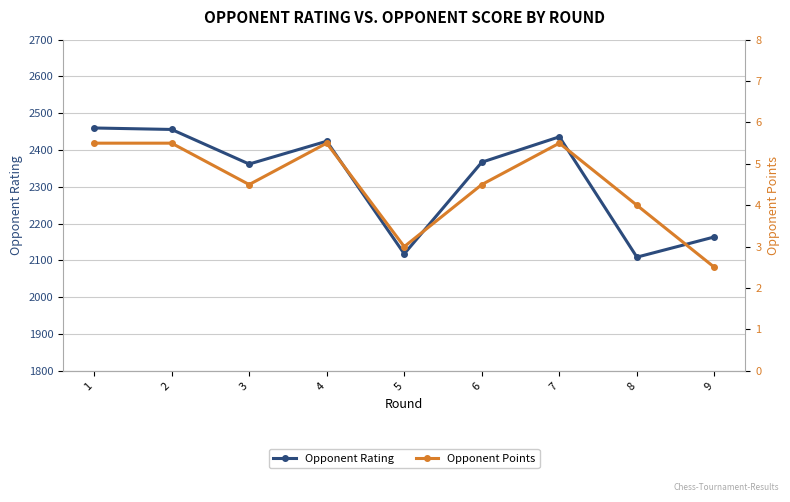

At which category is the sum across all series the highest?

1